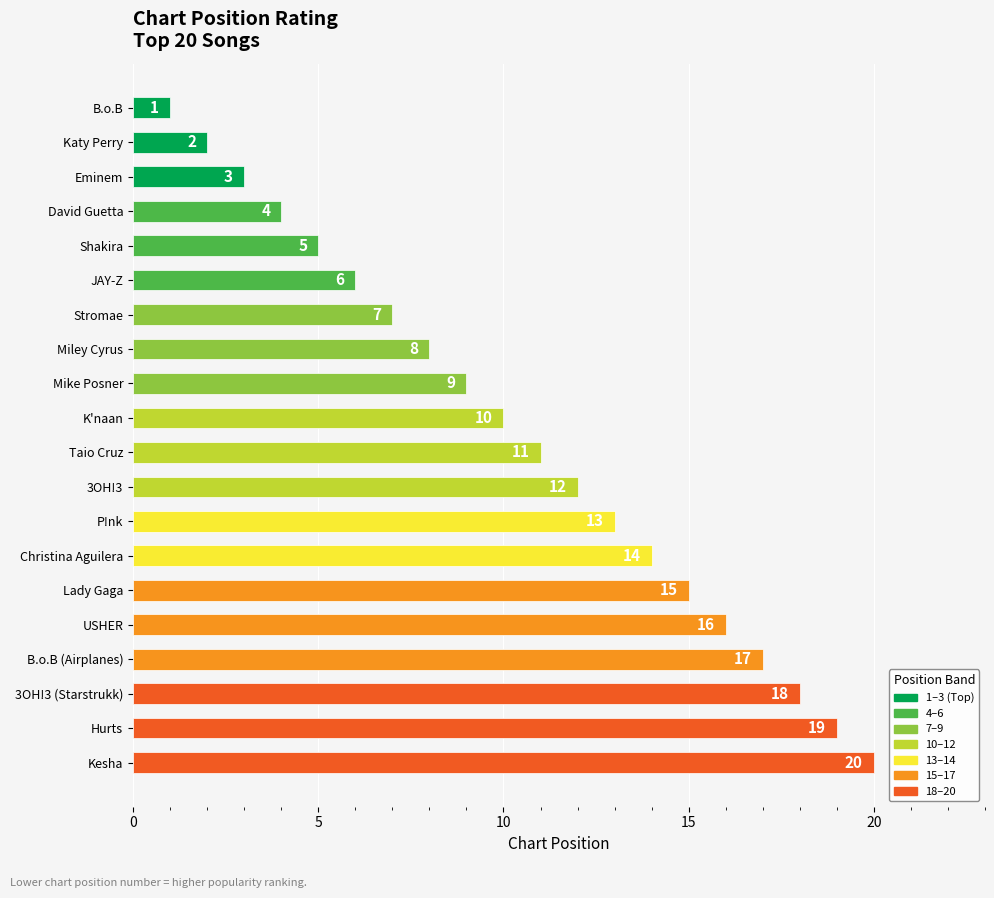

What position from the top is Mike Posner?

9